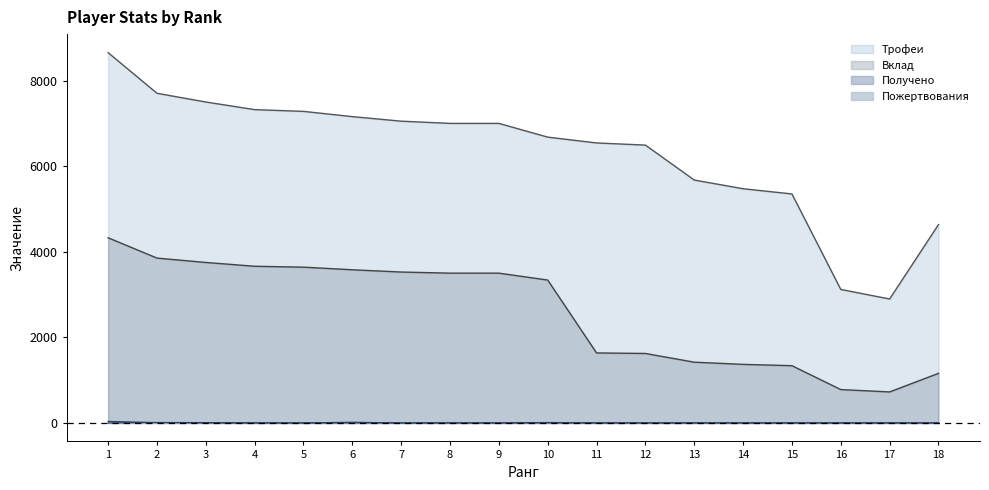

Count the number of categories in the chart.

18